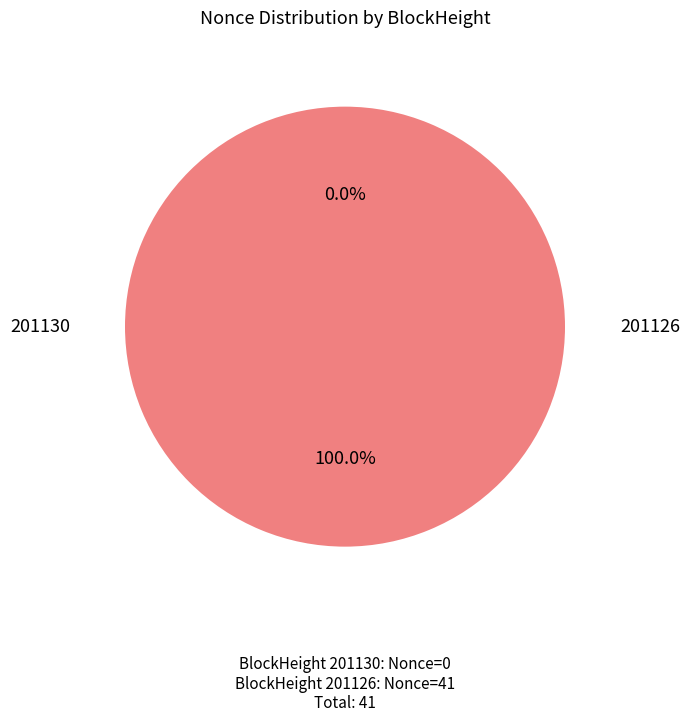

The 201126 slice represents 90% of the pie. True or false?

False